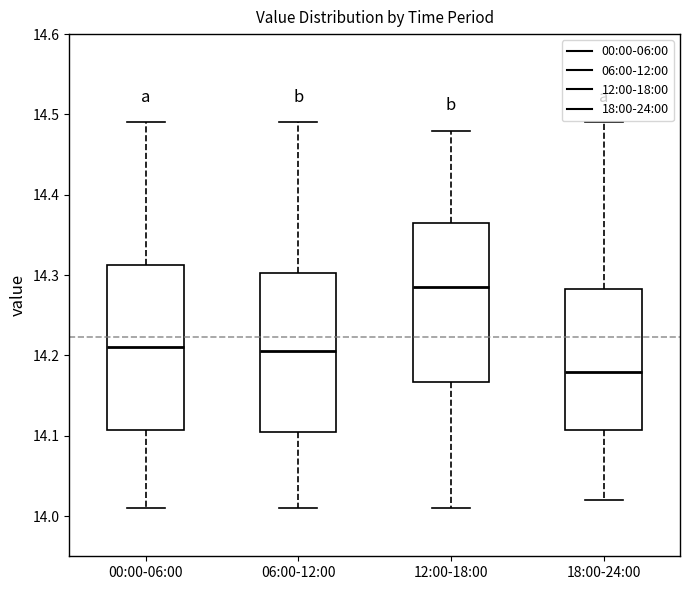

Reading left to right, transcribe this box plot: for each box, give where its median line is, the range the box spans, and where its two whiskers end, as read against the y-axis. The values are not printed on the chart, so give them approximately, as read against the axis.

00:00-06:00: median 14.21, box 14.11 to 14.31, whiskers 14.01 to 14.49
06:00-12:00: median 14.21, box 14.11 to 14.30, whiskers 14.01 to 14.49
12:00-18:00: median 14.29, box 14.17 to 14.37, whiskers 14.01 to 14.48
18:00-24:00: median 14.18, box 14.11 to 14.28, whiskers 14.02 to 14.49